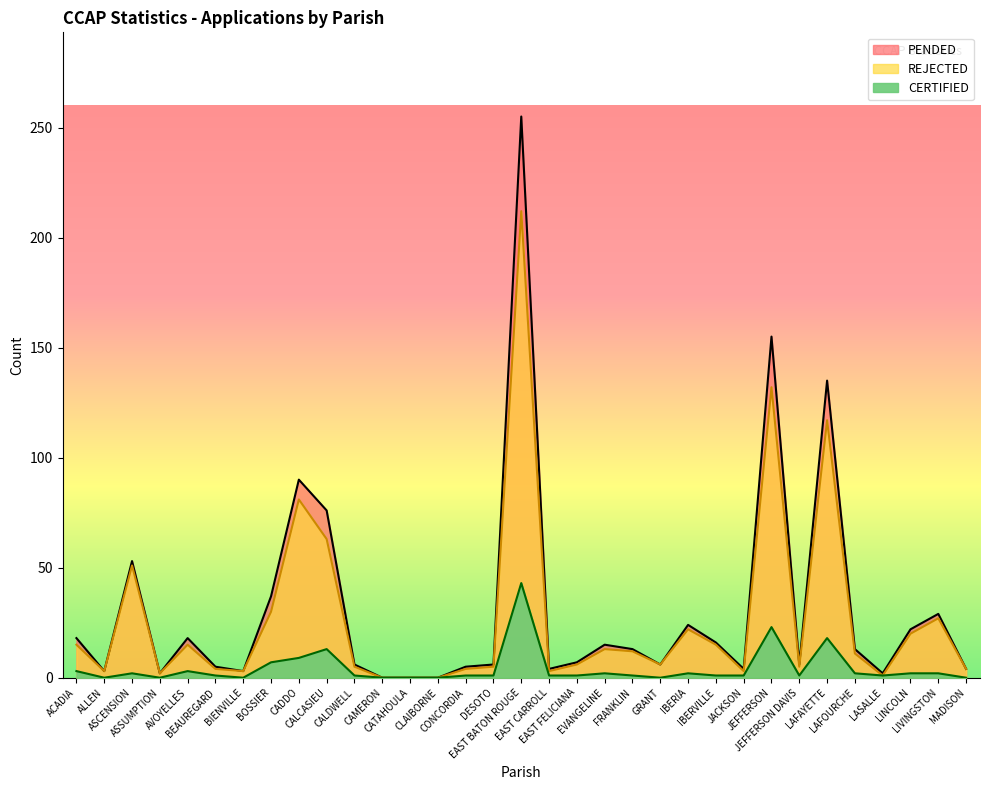

In PENDED, how many points are lower than both neighbors (excluding endpoints)?

8